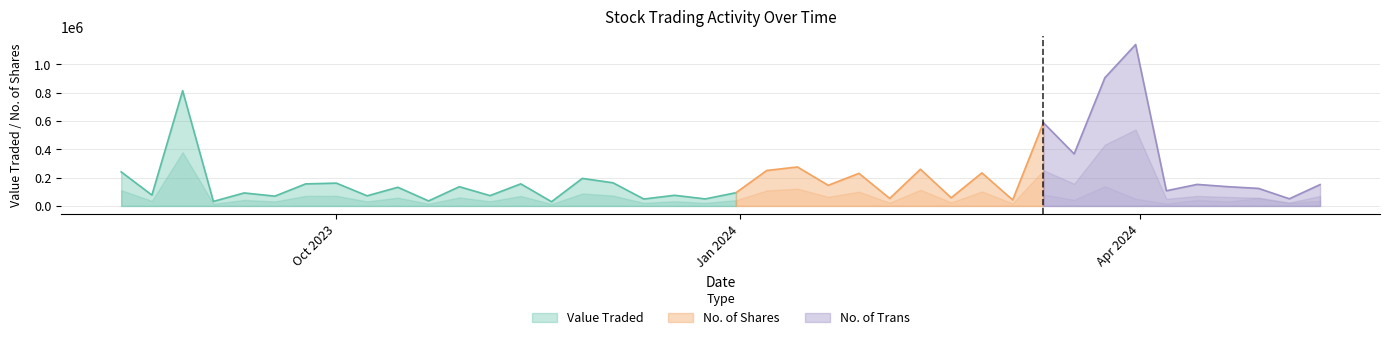

Between 12/11/2023 and 03/12/2023, which is larger?

03/12/2023